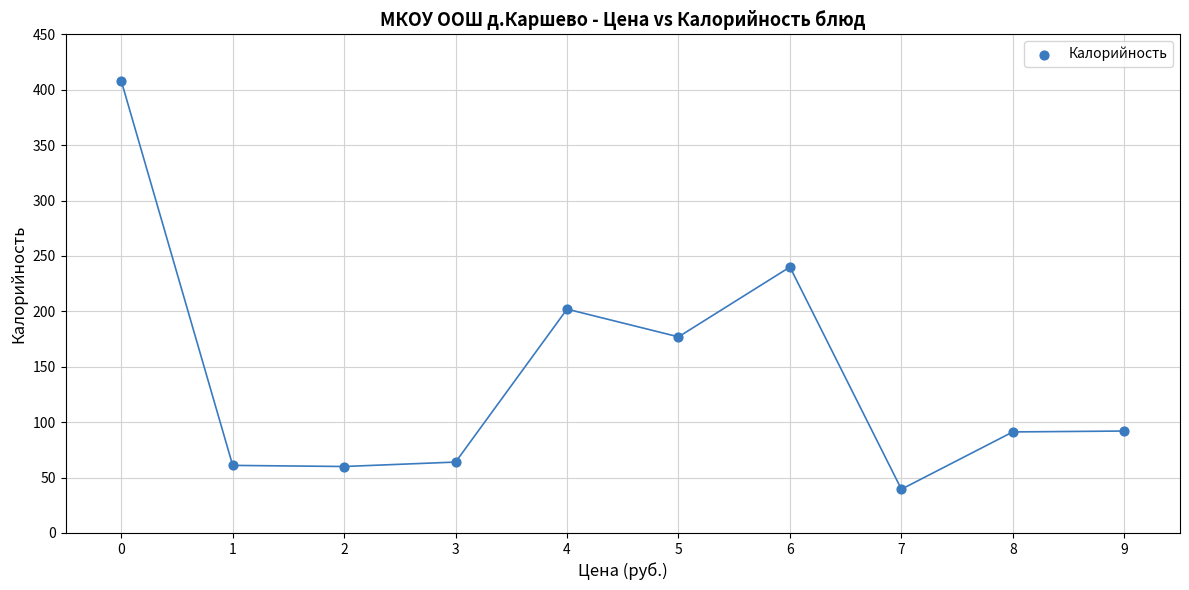

What is the average Y value?

143.5